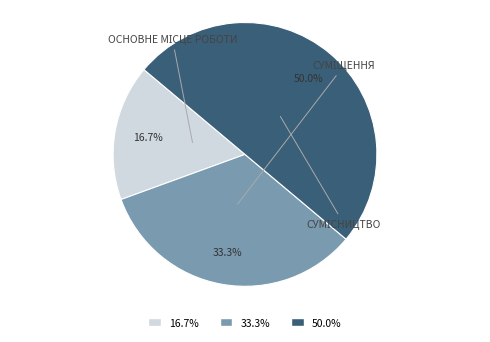

How many slices are in this pie chart?

3